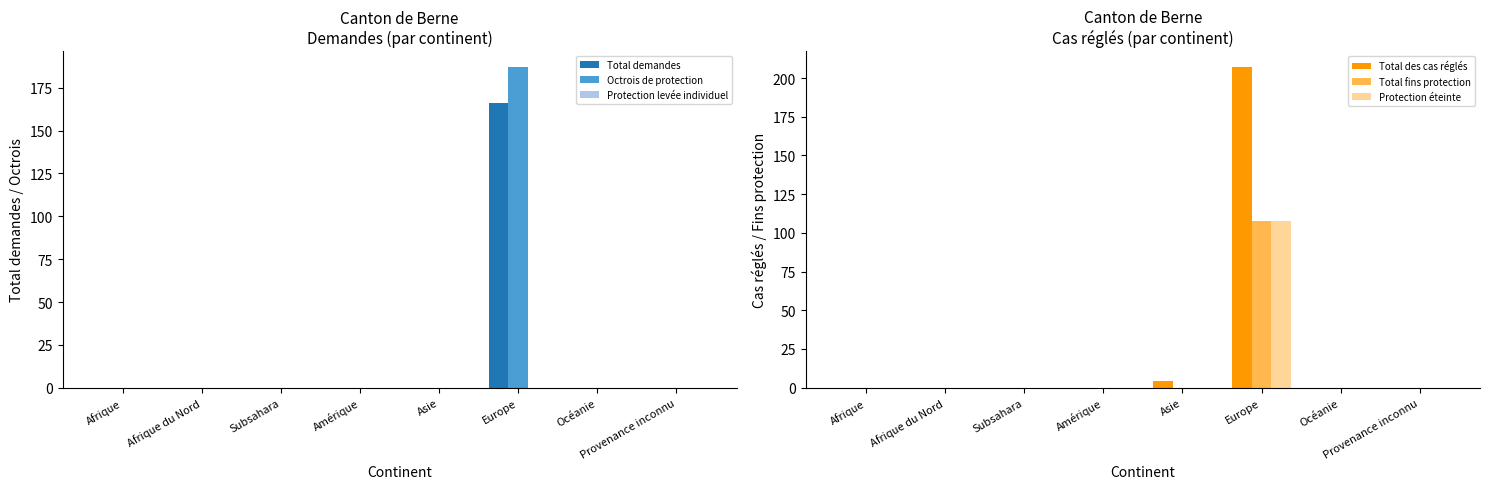

What is the label of the 4th bar from the left?

Amérique